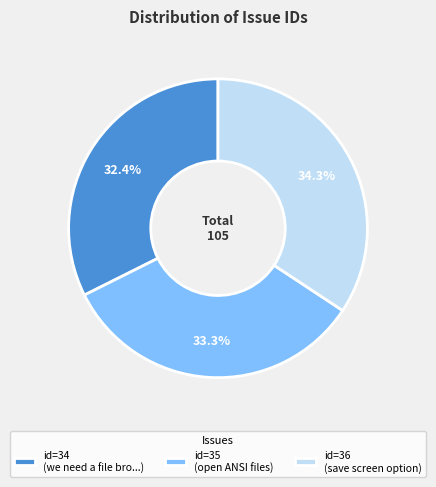

Is there any slice that represents more than half of the pie?

No